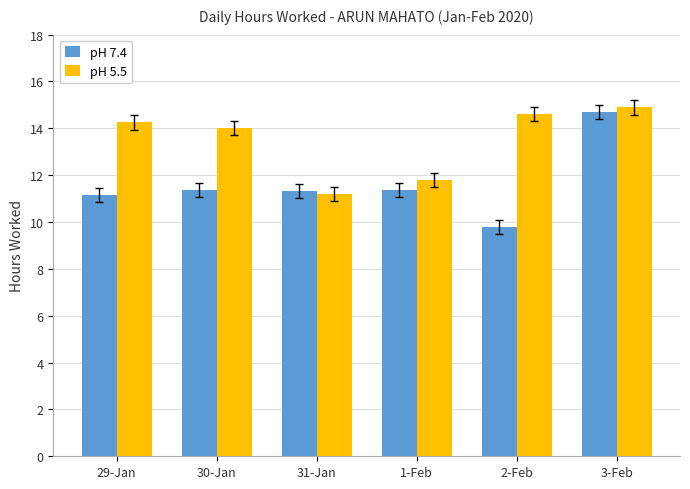

What is the label of the 4th bar from the left?

1-Feb